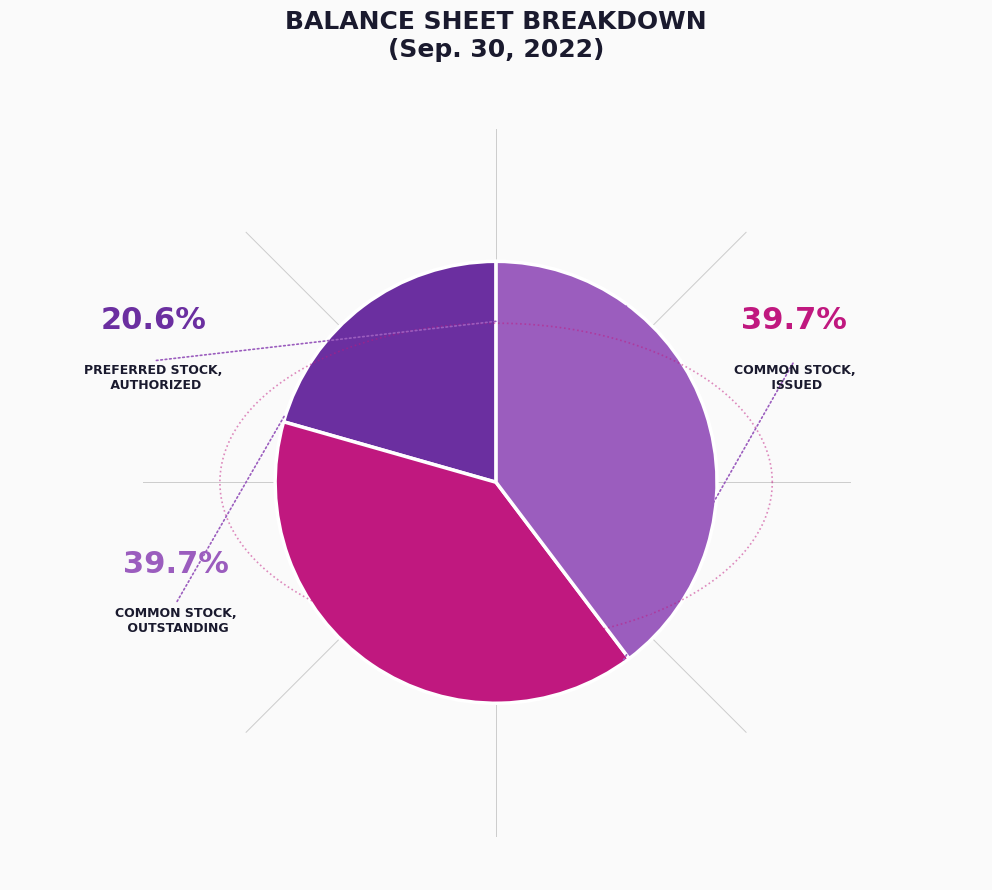

Approximately how many times larger is the value at Preferred stock, authorized compared to Common stock, issued?

0.5